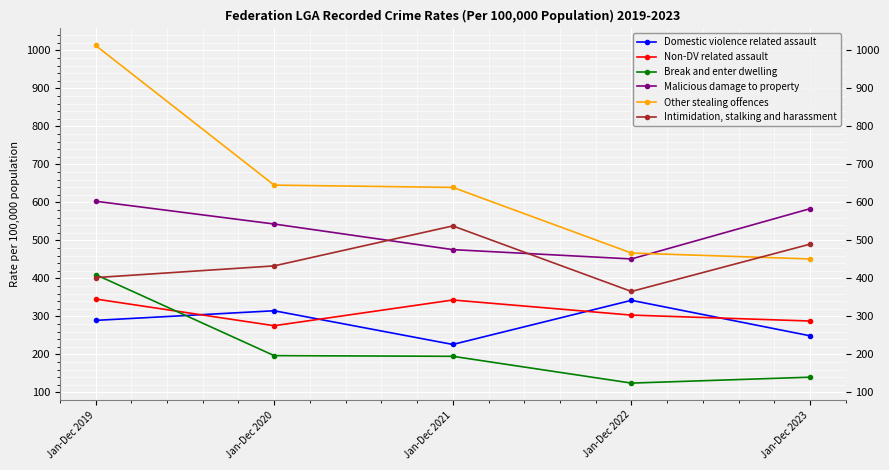

At which label does Break and enter dwelling first exceed 194?

Jan-Dec 2019